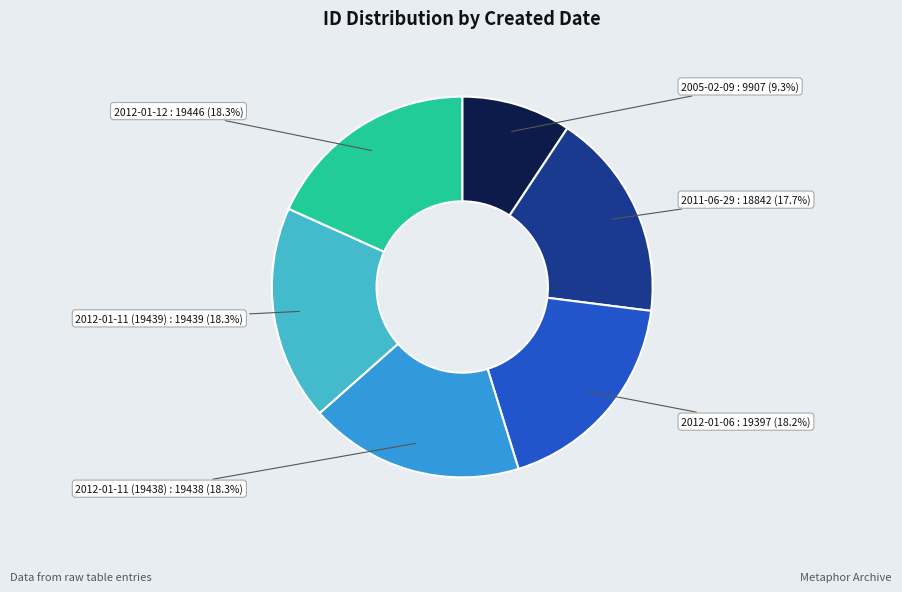

Which slice is the smallest?

2005-02-09